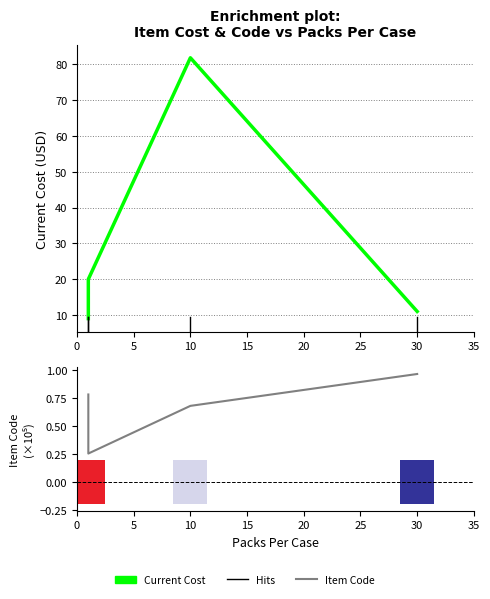

List the series in order of their peak value, highest first.

Current Cost, Item Code (×10⁵)